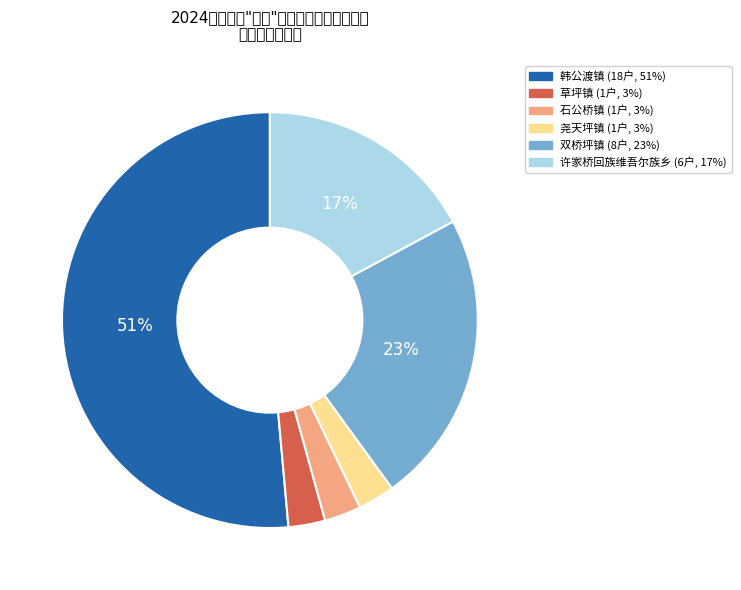

Which has a higher value, 草坪镇 or 韩公渡镇?

韩公渡镇